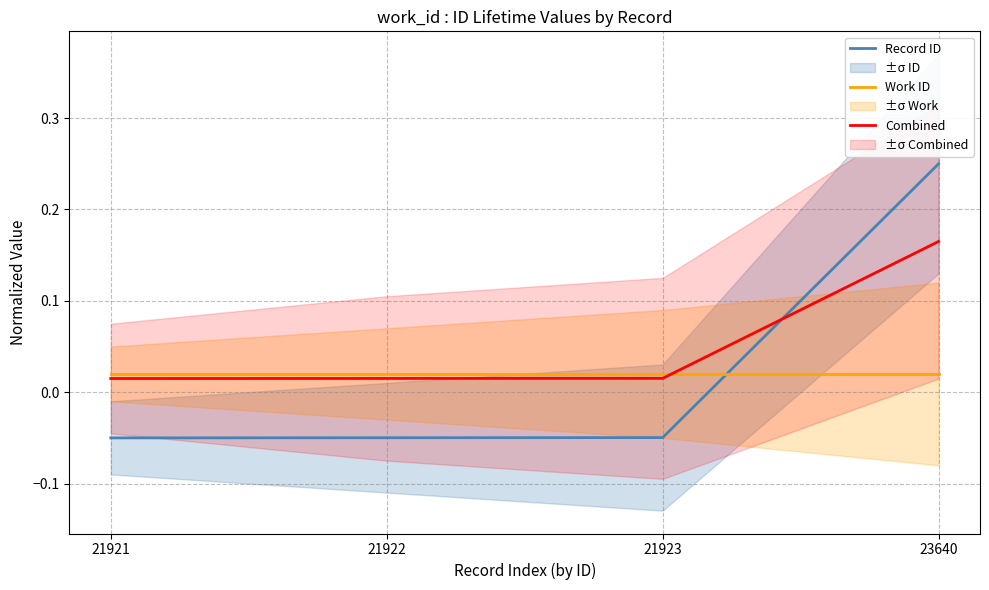

At how many categories does at least one series exceed 0?

4